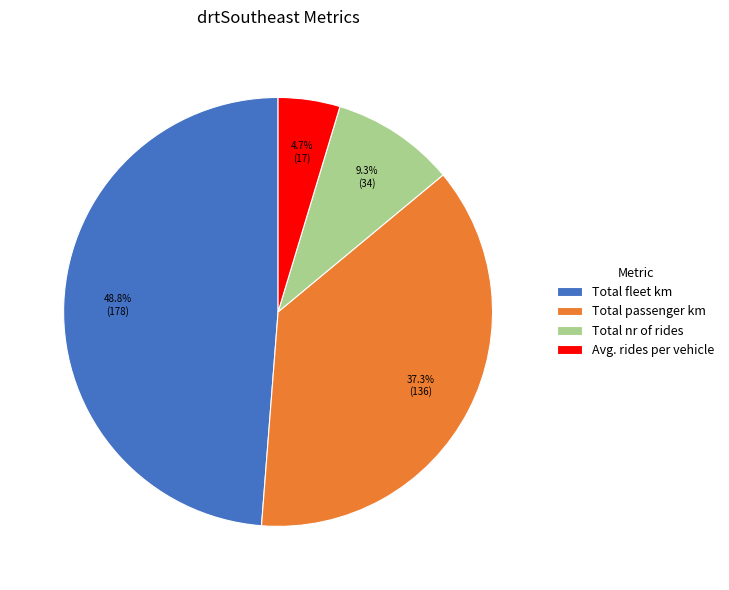

Is there any slice that represents more than half of the pie?

No